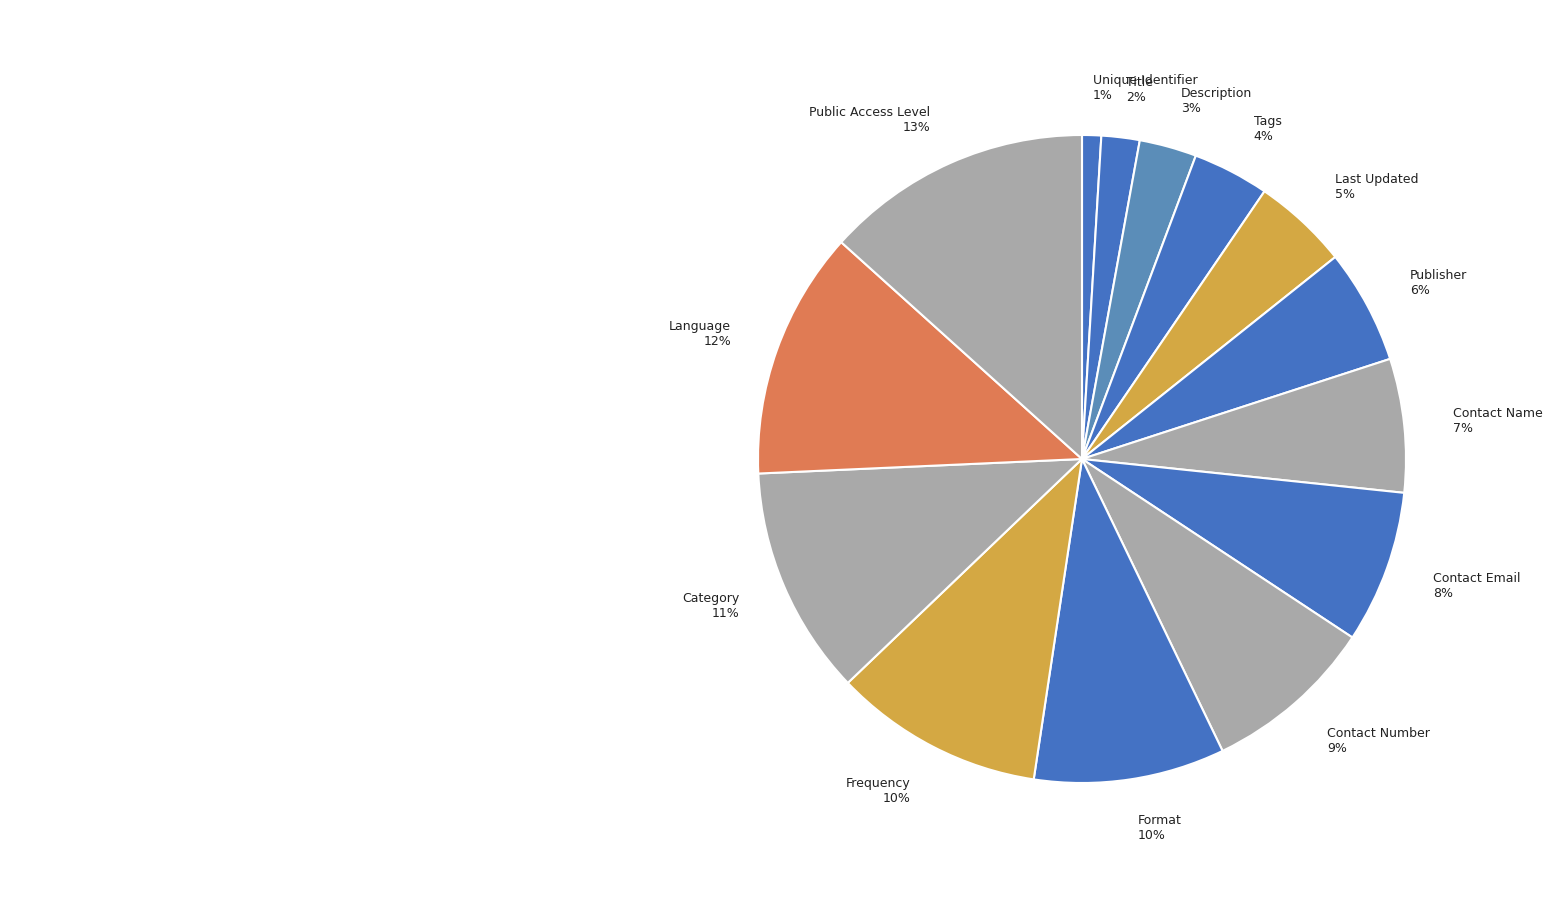

Which slice is the largest?

Public Access Level